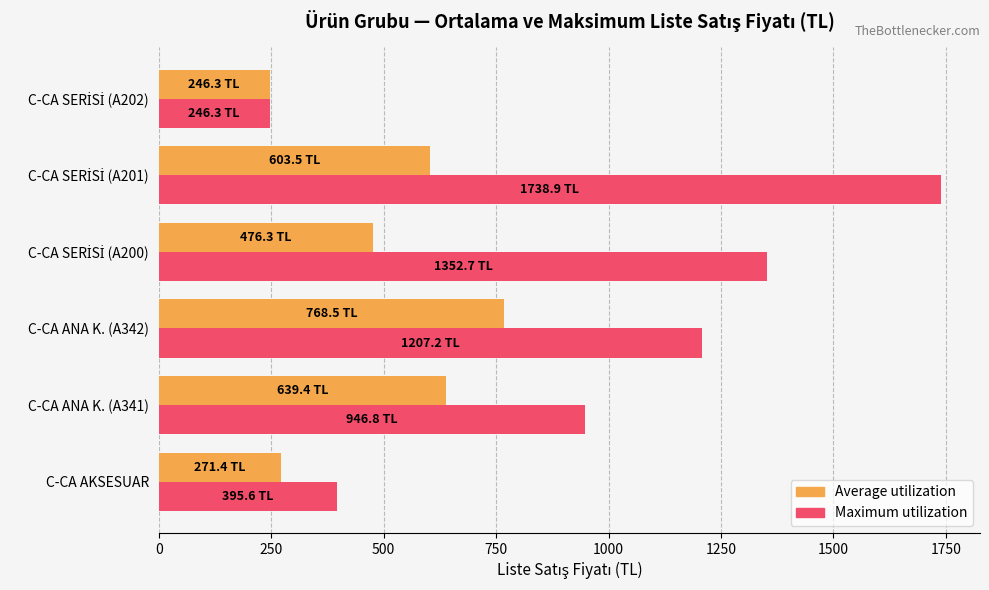

Which series has the largest total across all categories?

Maximum utilization